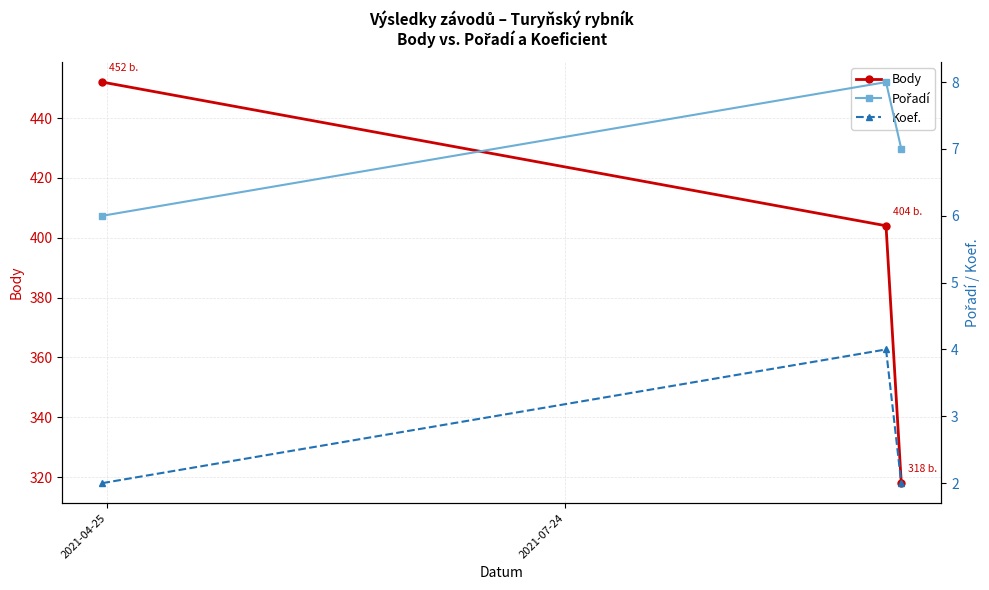

What is the value of the Body point at the 3rd from the left?

318